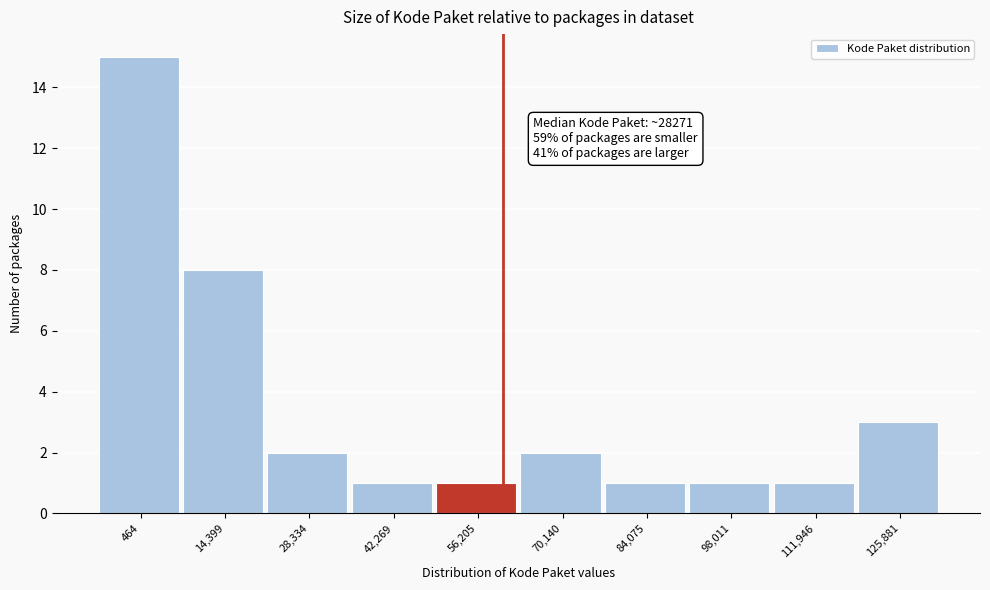

Reading left to right, what are all the values shown in this chart?

15	8	2	1	1	2	1	1	1	3